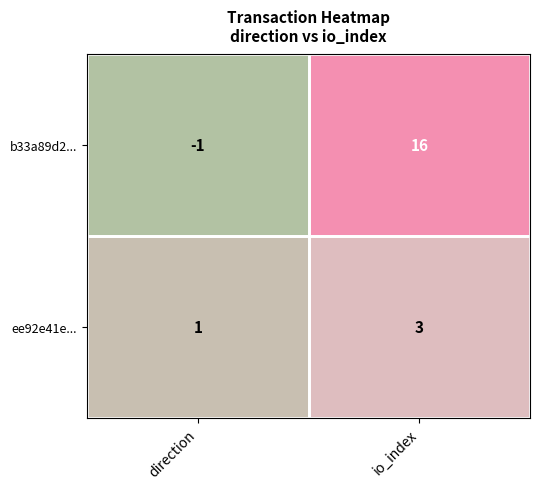

At which label does b33a89d2... reach its peak?

io_index